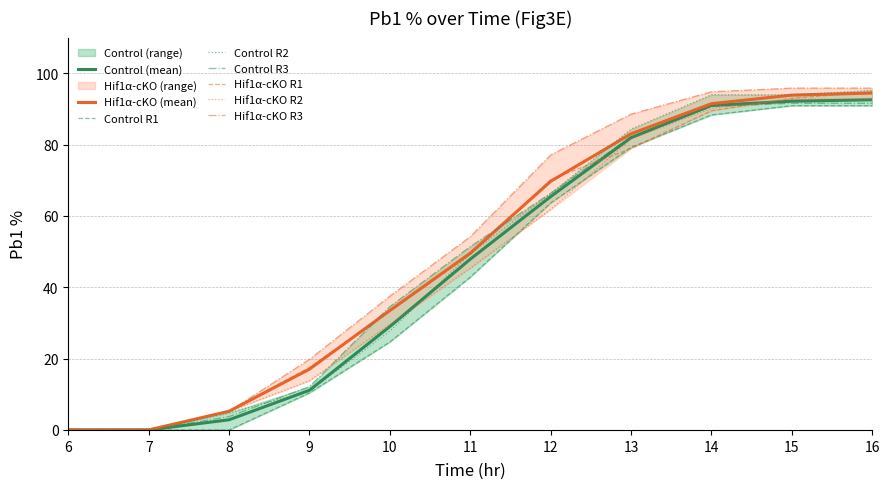

What is the maximum value shown in the chart?

95.8